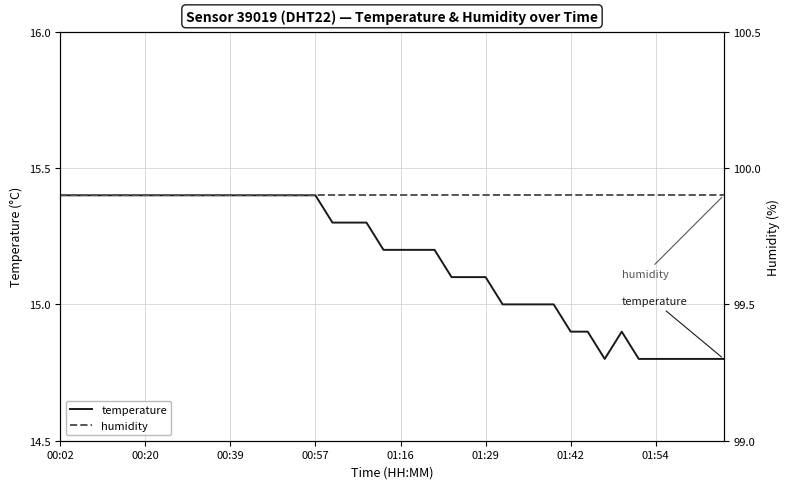

True or false: humidity has more than 2 interior local peaks.

False